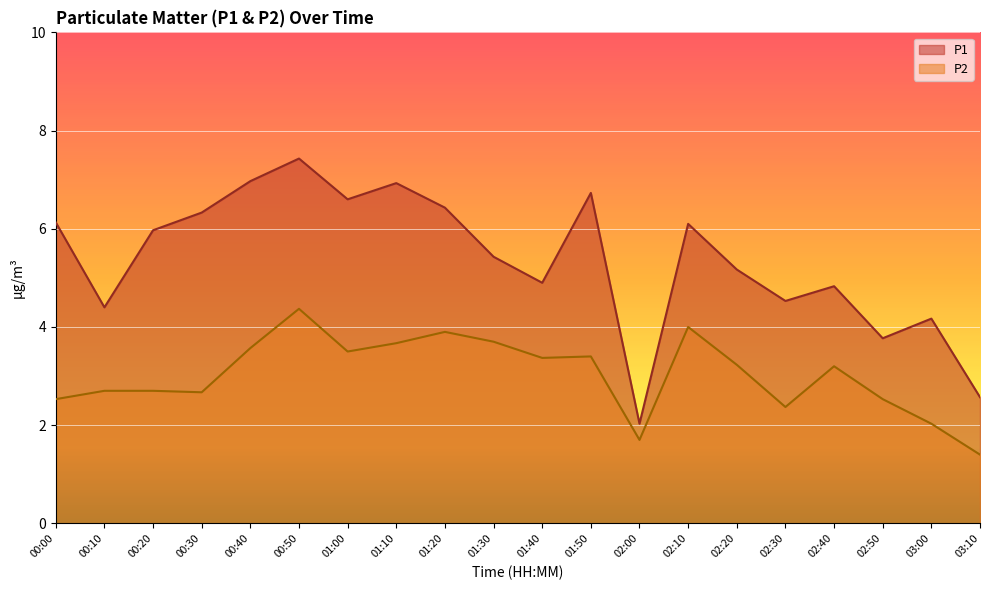

Is it true that P2 equals 3.6 at 00:00?

False